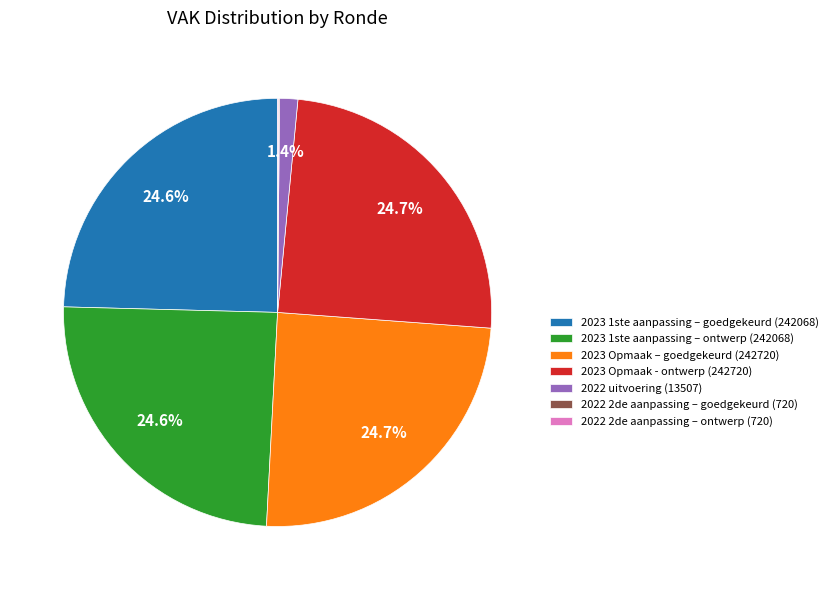

What percentage is the 2022 uitvoering slice, to the nearest percent?

1%